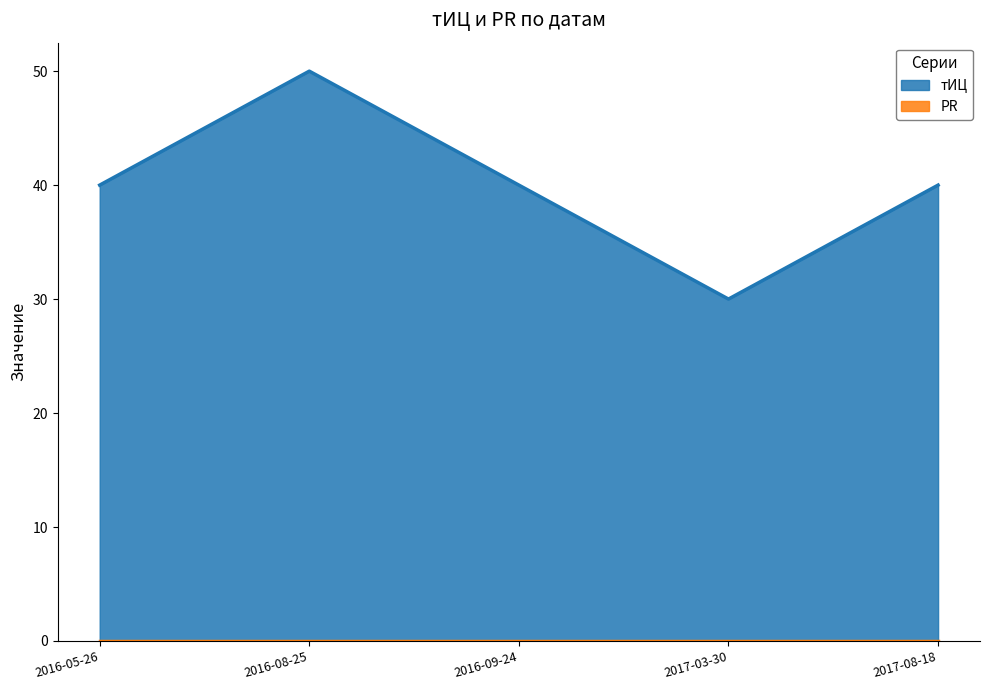

How many data points are less than 40?

1